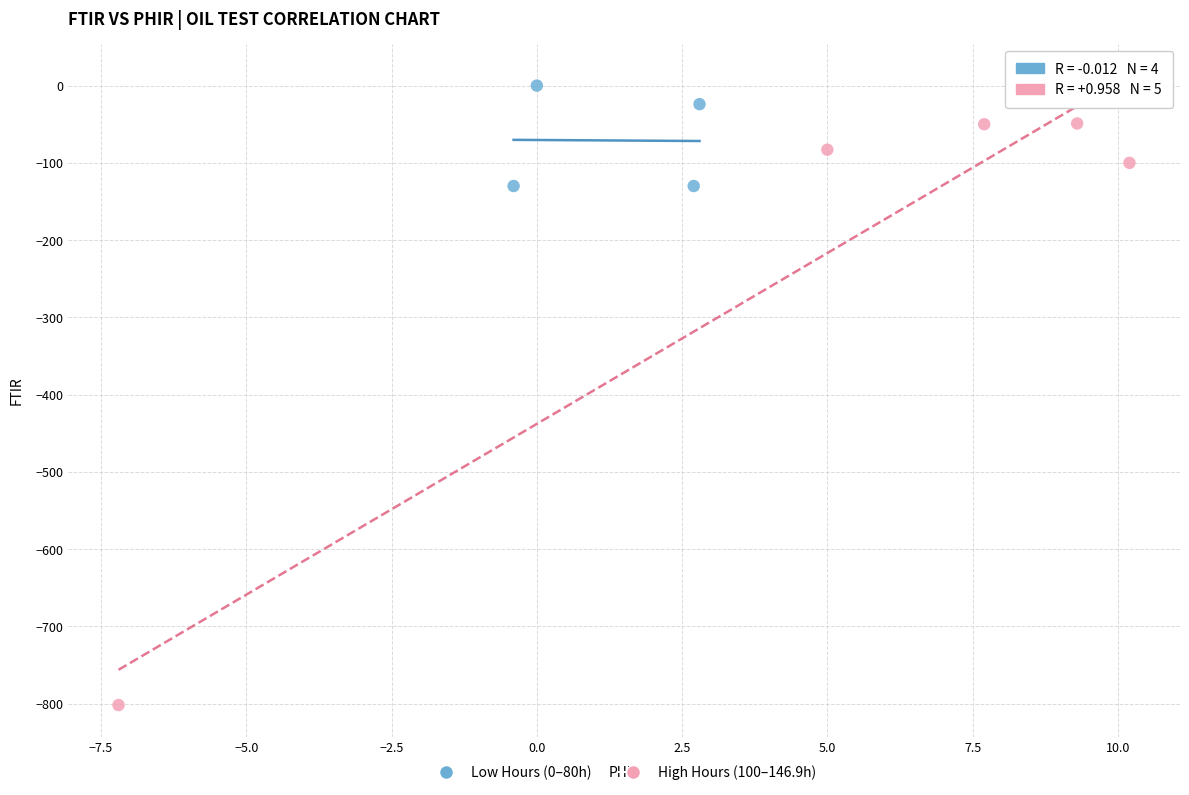

Which series reaches the minimum Y coordinate?

High Hours (100–146.9h)